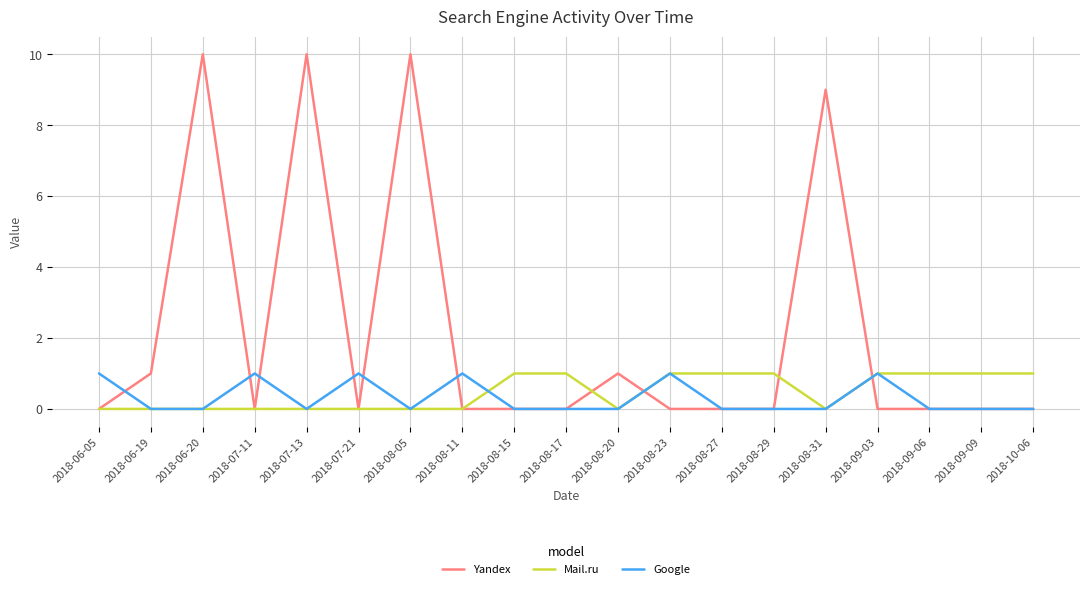

What is the maximum value shown in the chart?

10